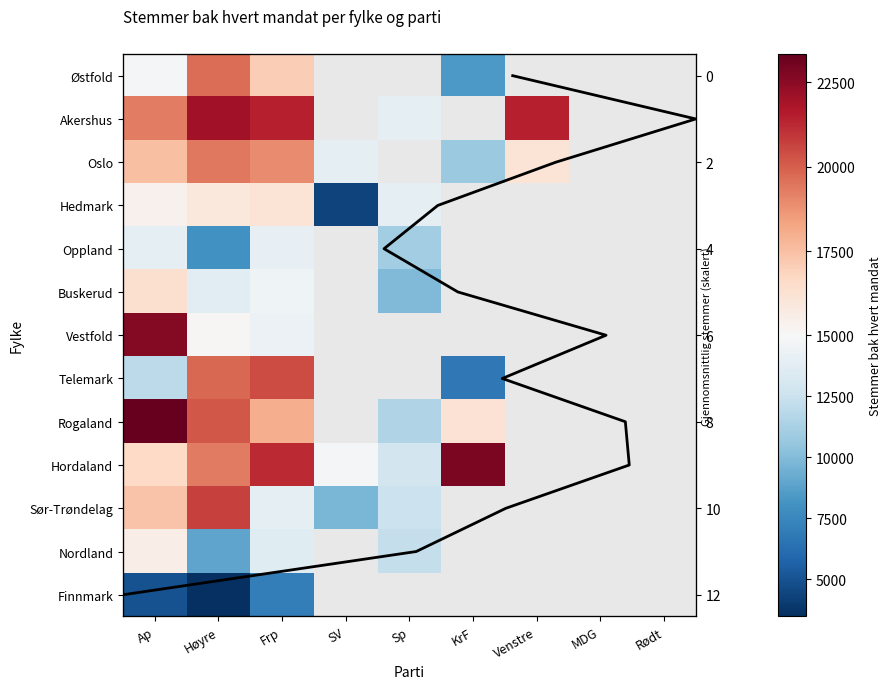

Rank the series at Ap from lowest to highest value.

Finnmark, Telemark, Oppland, Østfold, Hedmark, Nordland, Buskerud, Hordaland, Sør-Trøndelag, Oslo, Akershus, Vestfold, Rogaland